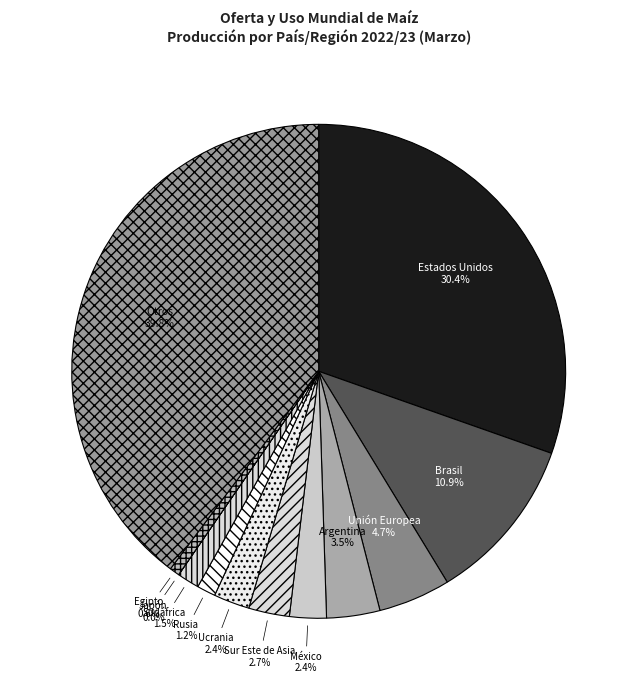

What is the largest slice in the pie chart?

Otros